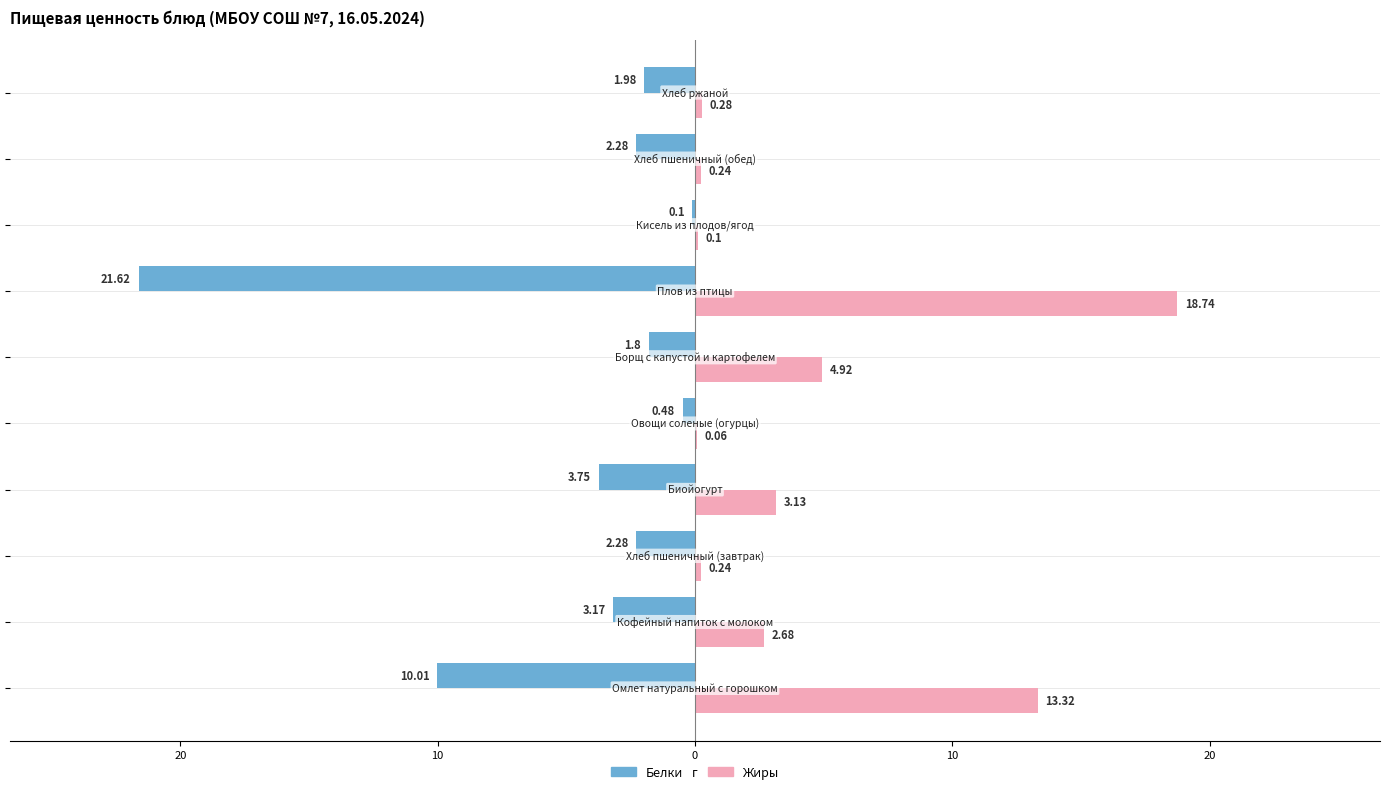

What are all the series names shown in the legend?

Белки, Жиры